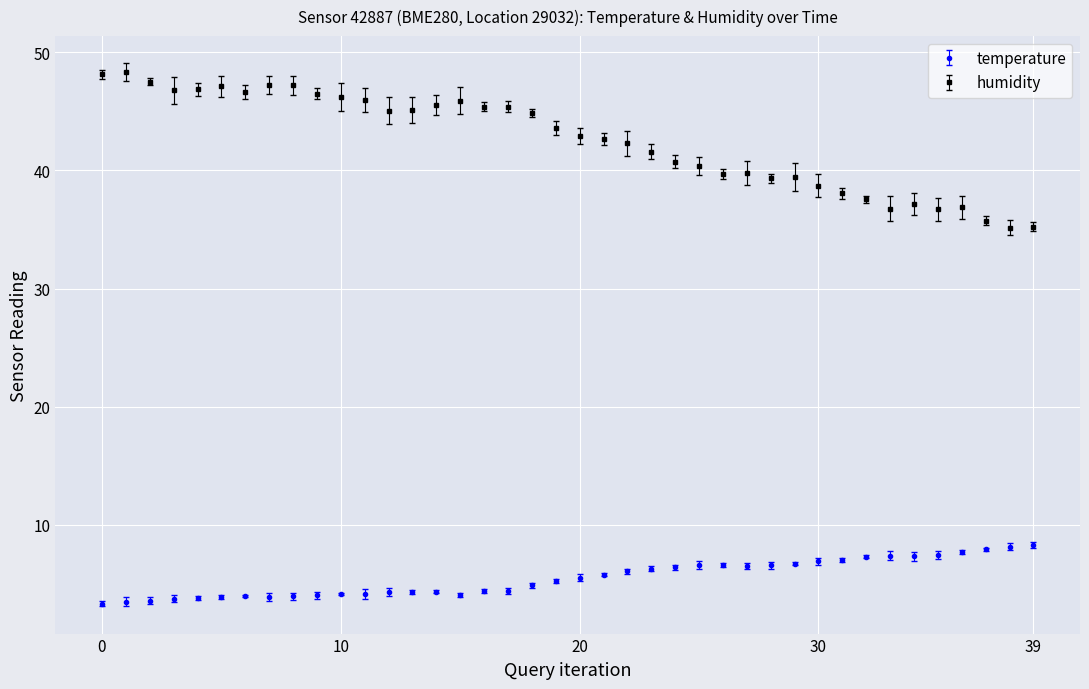

Which series has the largest total across all categories?

humidity